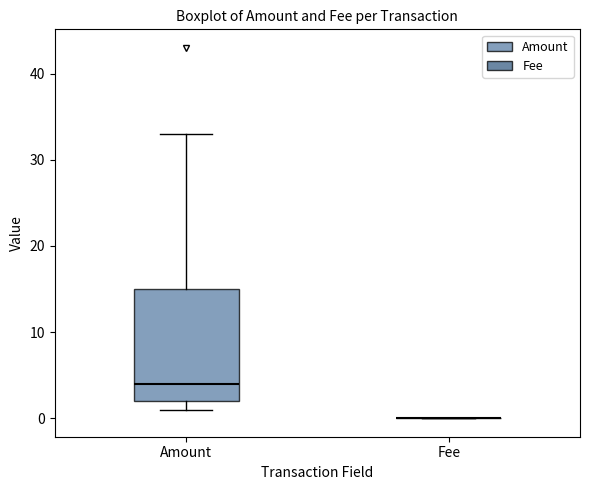

Reading left to right, transcribe this box plot: for each box, give where its median line is, the range the box spans, and where its two whiskers end, as read against the y-axis. The values are not printed on the chart, so give them approximately, as read against the axis.

Amount: median 4, box 2 to 15, whiskers 1 to 33
Fee: box collapsed to a line at 0, whiskers 0 to 0